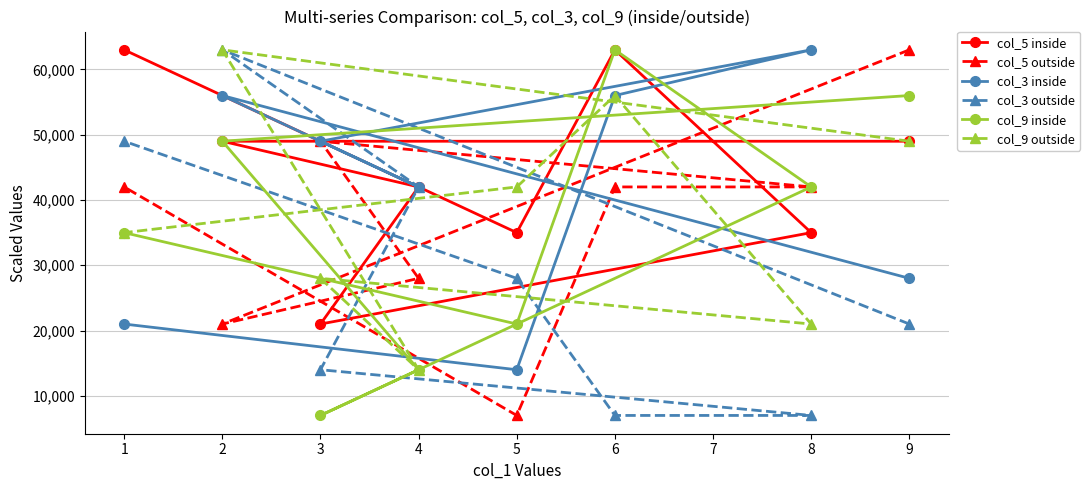

At which label does col_5 inside first exceed 49000?

1